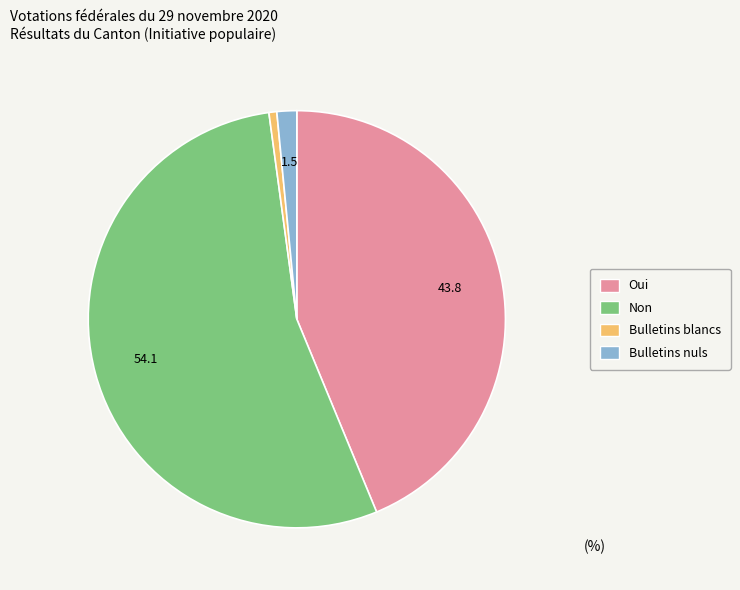

Count the number of slices in the pie.

4